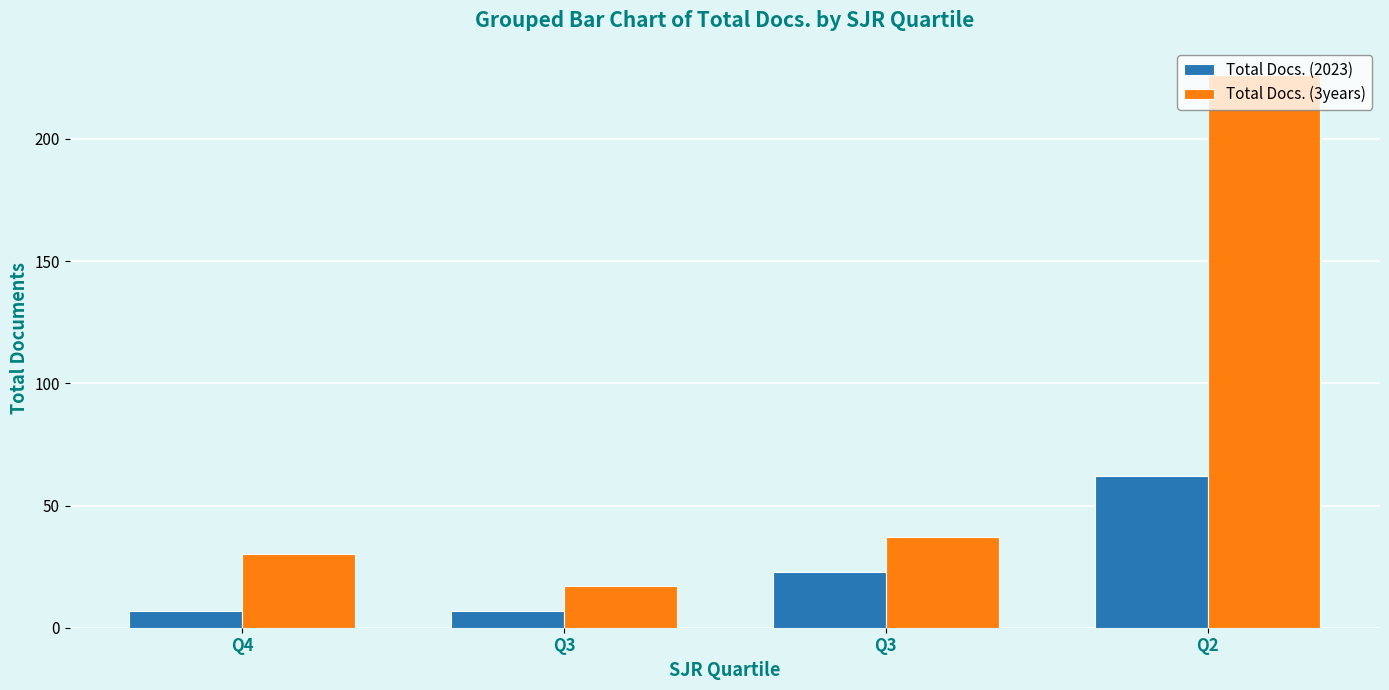

What are all the series names shown in the legend?

Total Docs. (2023), Total Docs. (3years)